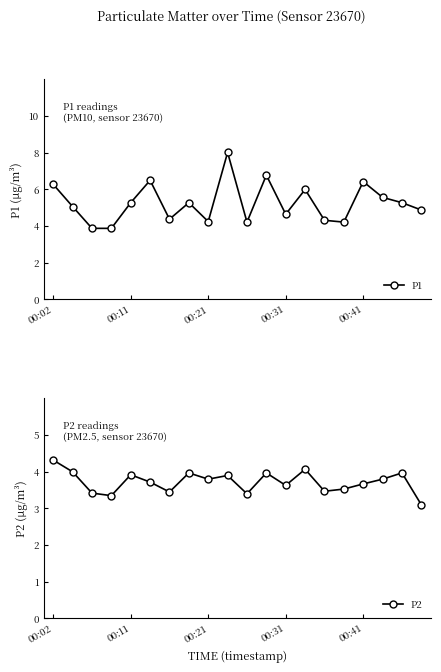

The value of P1 at 00:31 is 4.7. True or false?

True